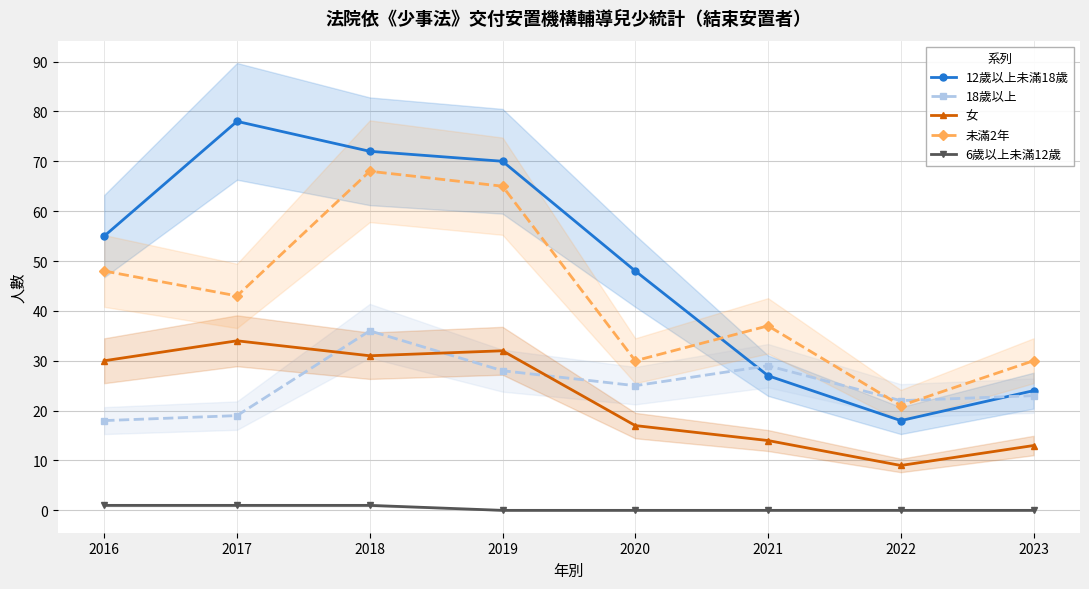

At which category is the sum across all series the highest?

2018